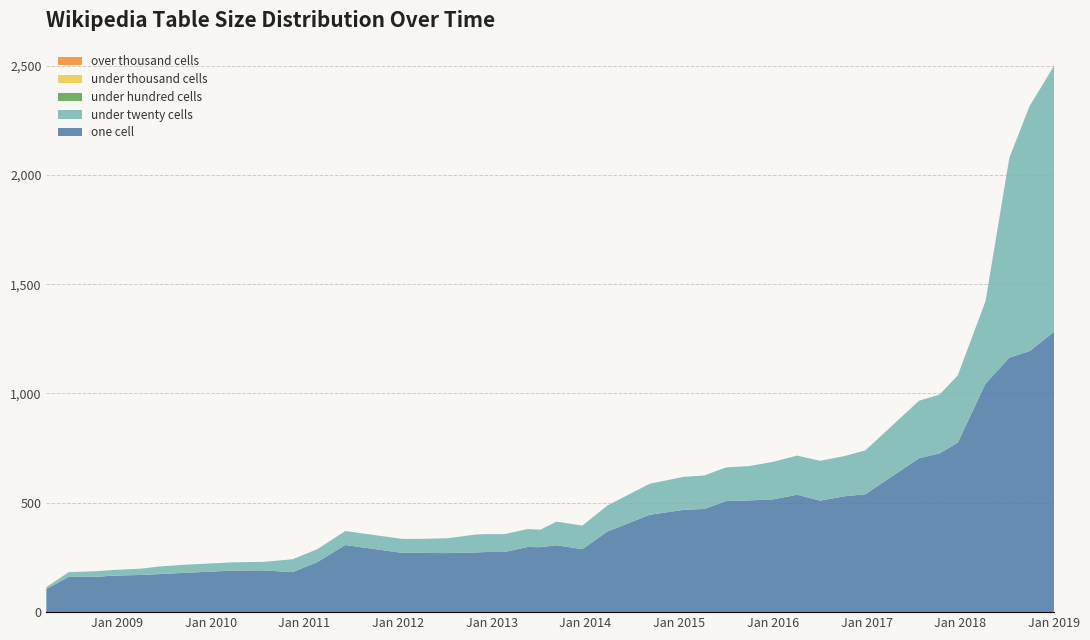

Reading right to left, extract all data points from this chart.

one_cell: 1282	1194	1164	1045	775	726	704	539	530	510	537	516	511	508	472	468	445	369	288	306	297	298	275	275	273	270	271	271	307	229	183	191	190	180	174	170	167	161	161	106
under_twenty_cells: 1216	1121	914	377	308	269	263	201	184	182	179	172	157	154	153	151	142	119	108	108	80	82	82	82	82	68	64	64	64	59	59	39	38	37	35	29	26	26	22	8
under_hundred_cells: 0	0	0	0	0	0	0	0	0	0	0	0	0	0	0	0	0	0	0	0	0	0	0	0	0	0	0	0	0	0	0	0	0	0	0	0	0	0	0	0
under_thousand_cells: 0	0	0	0	0	0	0	0	0	0	0	0	0	0	0	0	0	0	0	0	0	0	0	0	0	0	0	0	0	0	0	0	0	0	0	0	0	0	0	0
over_thousand_cells: 0	0	0	0	0	0	0	0	0	0	0	0	0	0	0	0	0	0	0	0	0	0	0	0	0	0	0	0	0	0	0	0	0	0	0	0	0	0	0	0